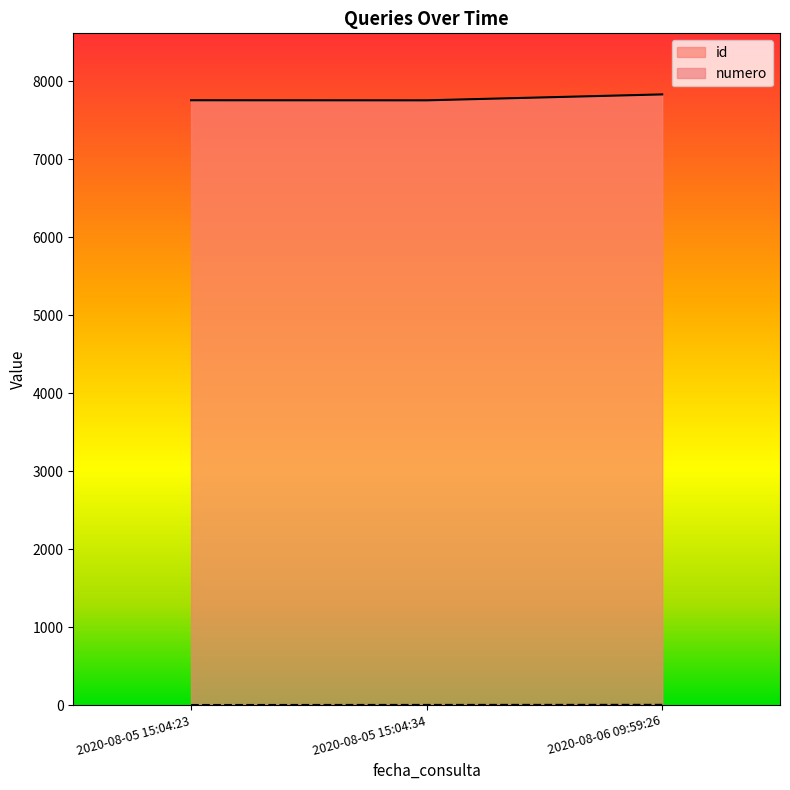

Reading left to right, extract all data points from this chart.

id: 2020-08-05 15:04:23=7759	2020-08-05 15:04:34=7758	2020-08-06 09:59:26=7834
numero: 2020-08-05 15:04:23=1	2020-08-05 15:04:34=2	2020-08-06 09:59:26=3